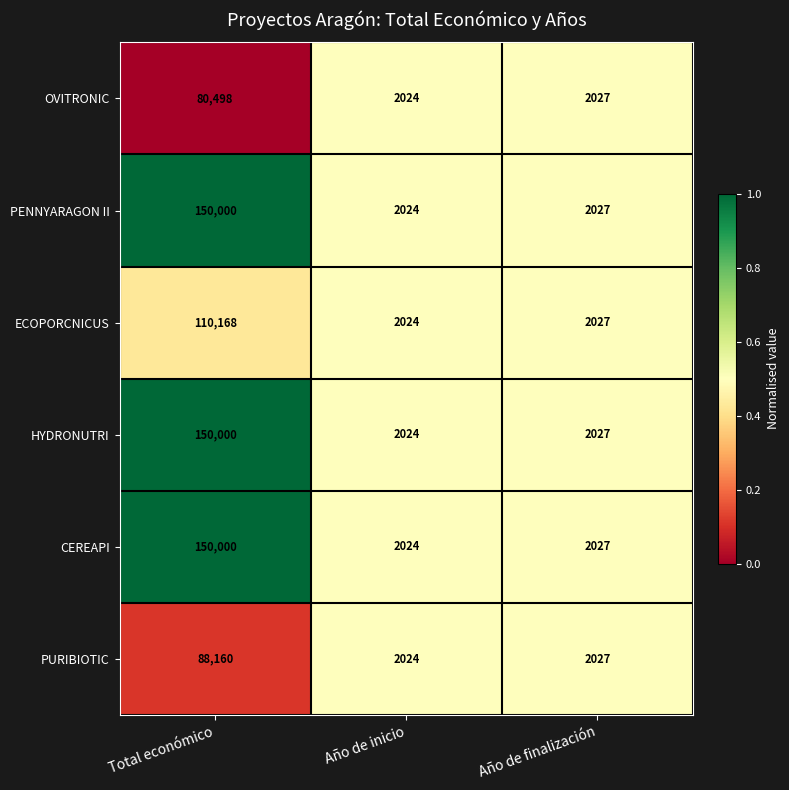

At which category is the sum across all series the highest?

Total económico